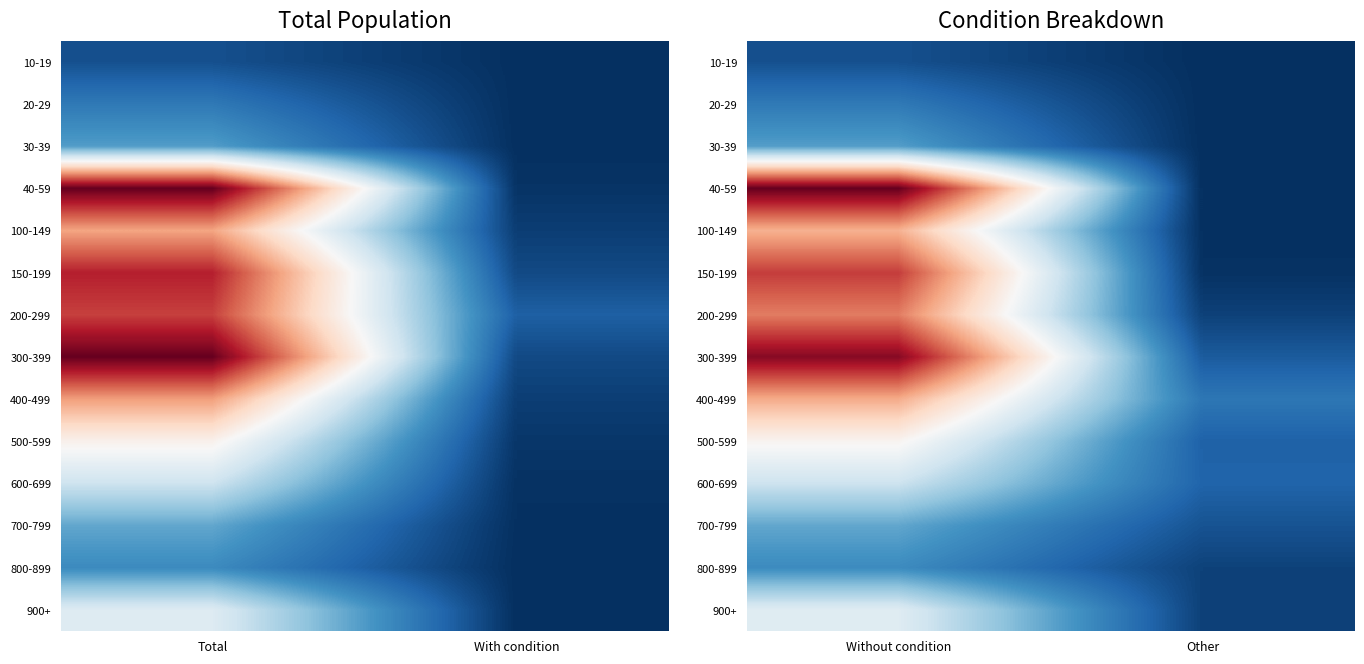

What is the spread (max minus min) of values at Other?

9806759